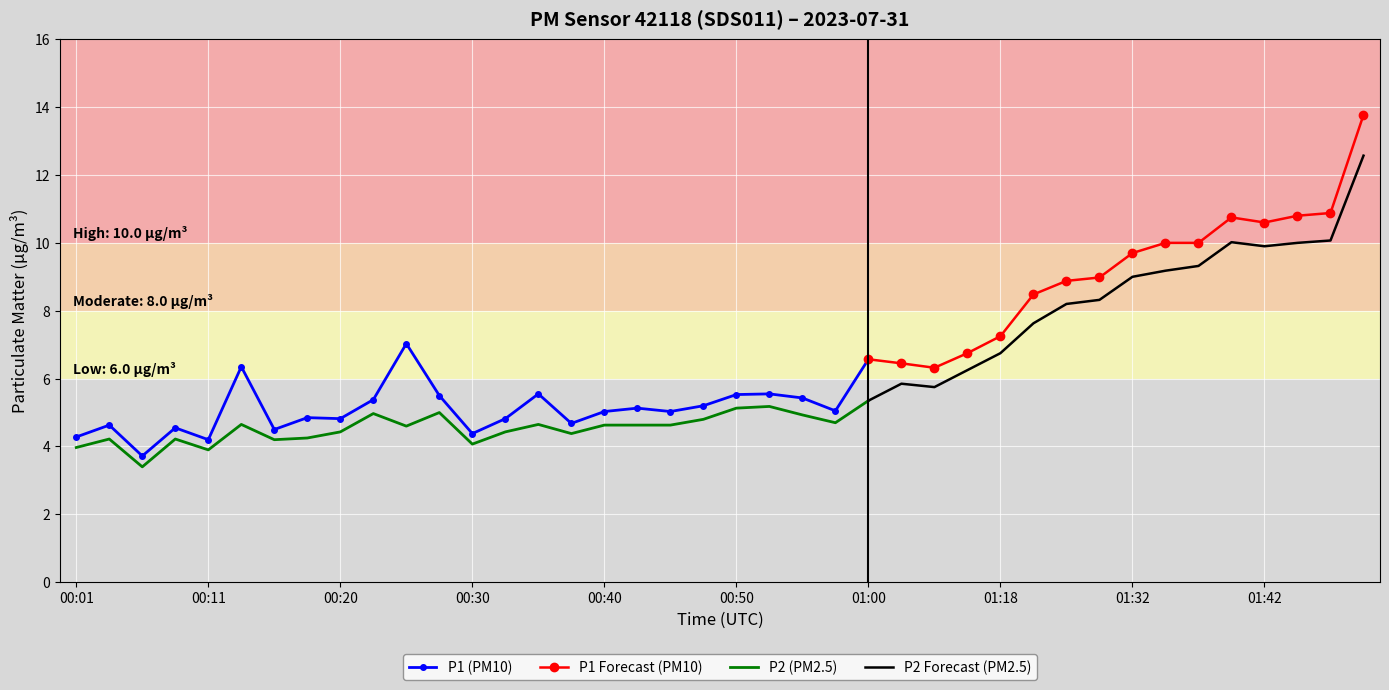

Is this an area chart (filled region under the line)?

No